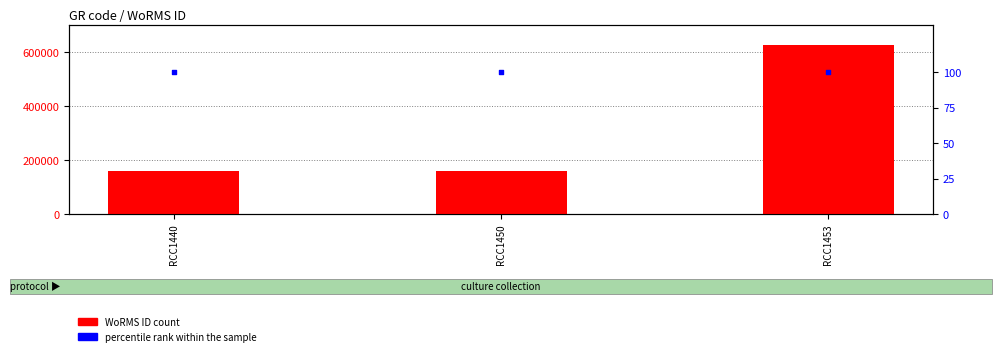

At how many categories does at least one series exceed 609075?

1